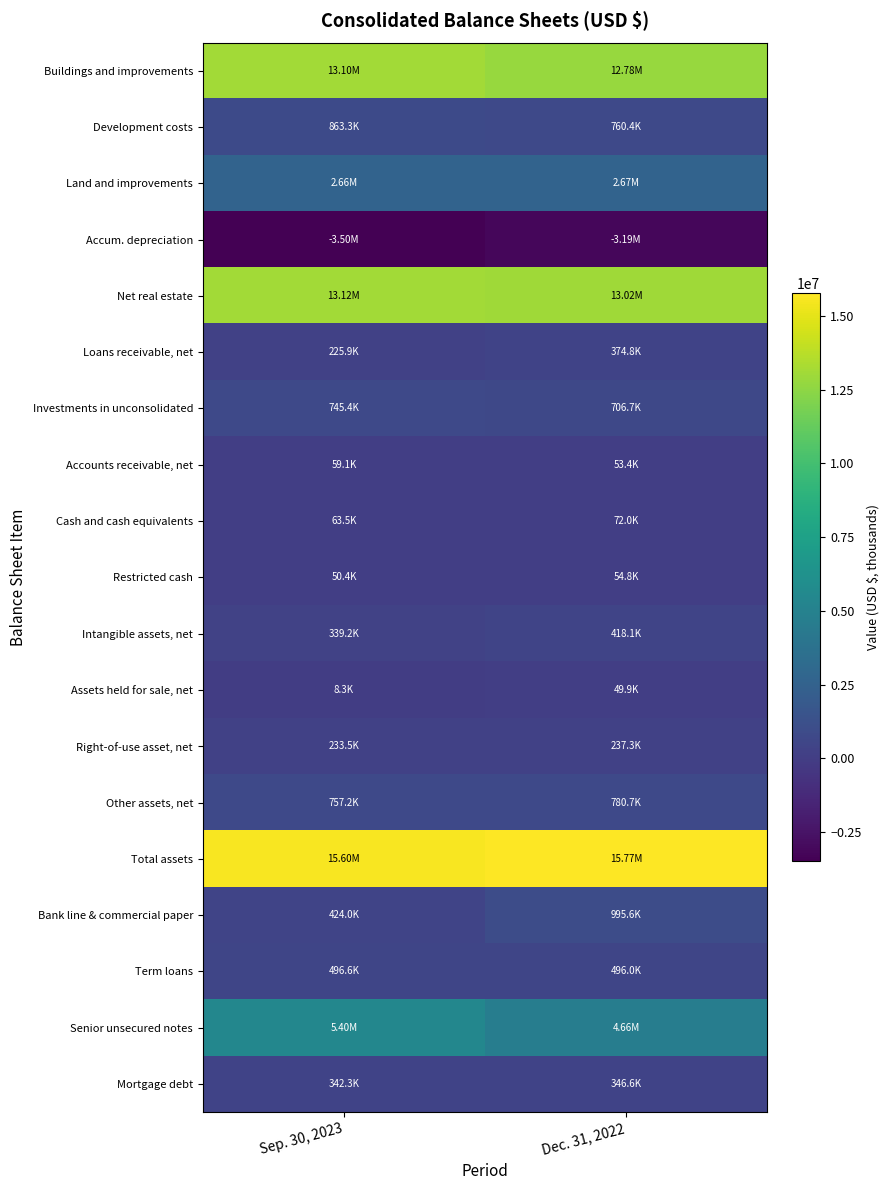

How many categories are shown in the chart?

2